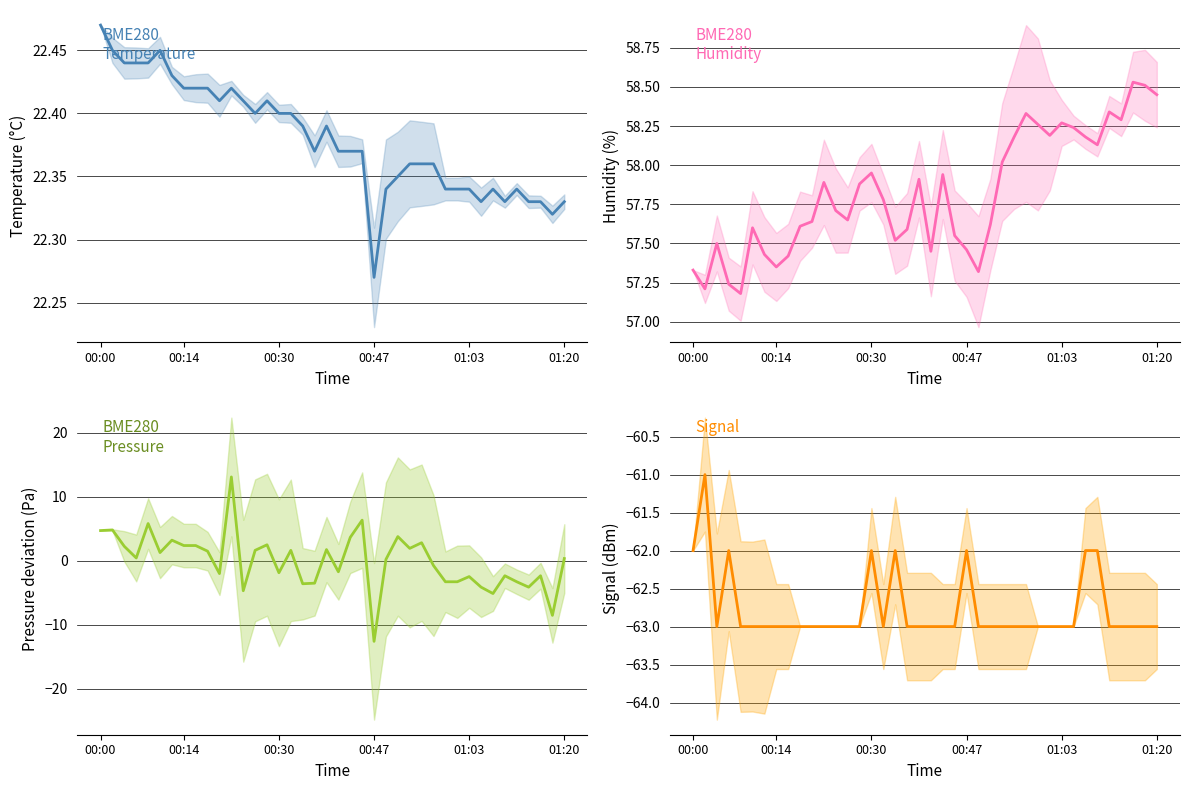

Reading left to right, transcribe all the data shown in this chart.

BME280_temperature: 22.5	22.4	22.4	22.4	22.4	22.4	22.4	22.4	22.4	22.4	22.4	22.4	22.4	22.4	22.4	22.4	22.4	22.4	22.4	22.4	22.4	22.4	22.4	22.3	22.3	22.4	22.4	22.4	22.4	22.3	22.3	22.3	22.3	22.3	22.3	22.3	22.3	22.3	22.3	22.3
BME280_humidity: 57.3	57.2	57.5	57.2	57.2	57.6	57.4	57.4	57.4	57.6	57.6	57.9	57.7	57.6	57.9	58.0	57.8	57.5	57.6	57.9	57.5	57.9	57.5	57.5	57.3	57.6	58.0	58.2	58.3	58.3	58.2	58.3	58.2	58.2	58.1	58.3	58.3	58.5	58.5	58.5
BME280_pressure: 4.7	4.8	2.3	0.5	5.8	1.3	3.2	2.4	2.4	1.5	-2.0	13.1	-4.7	1.7	2.5	-1.8	1.7	-3.6	-3.5	1.8	-1.7	3.7	6.4	-12.6	0.2	3.8	2.0	2.8	-0.7	-3.3	-3.3	-2.4	-4.1	-5.1	-2.3	-3.3	-4.1	-2.3	-8.5	0.4
Signal: -62.0	-61.0	-63.0	-62.0	-63.0	-63.0	-63.0	-63.0	-63.0	-63.0	-63.0	-63.0	-63.0	-63.0	-63.0	-62.0	-63.0	-62.0	-63.0	-63.0	-63.0	-63.0	-63.0	-62.0	-63.0	-63.0	-63.0	-63.0	-63.0	-63.0	-63.0	-63.0	-63.0	-62.0	-62.0	-63.0	-63.0	-63.0	-63.0	-63.0